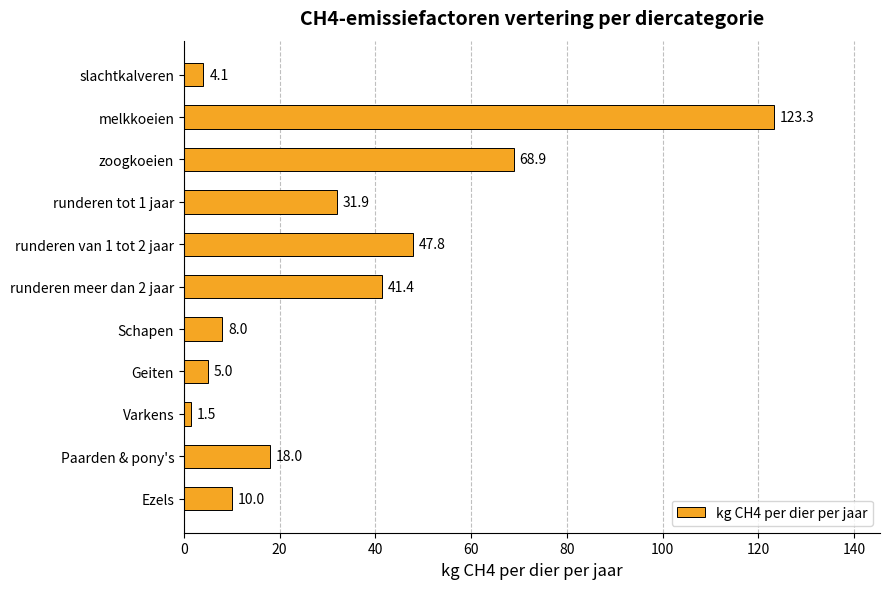

Reading top to bottom, list all the values displayed in this chart.

4.1	123.3	68.9	31.9	47.8	41.4	8.0	5.0	1.5	18.0	10.0